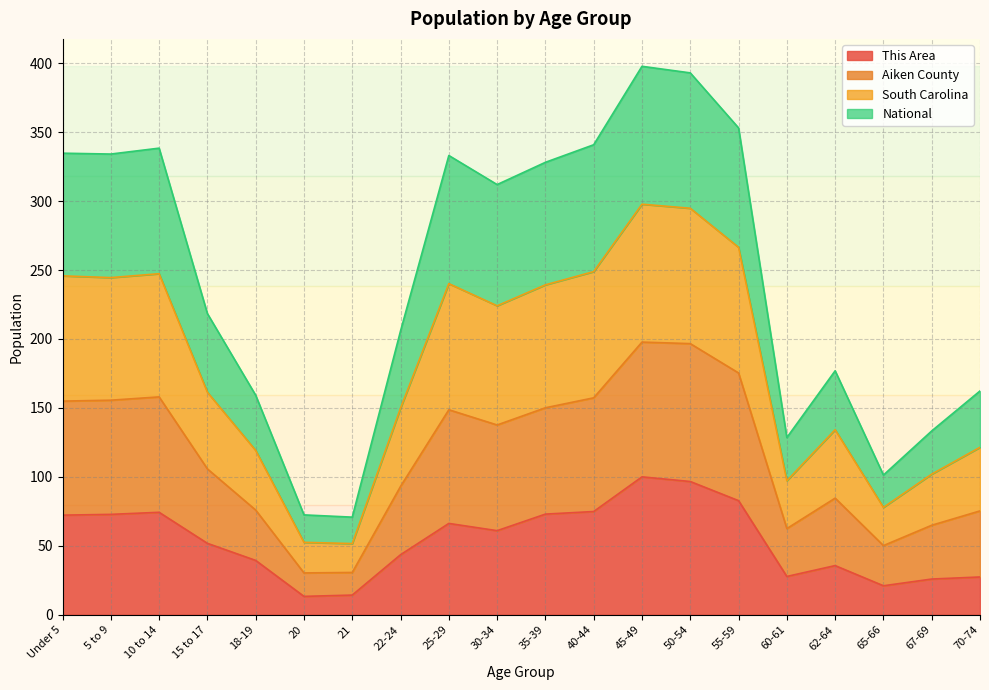

What is the total value across all series at 60-61?

128.5